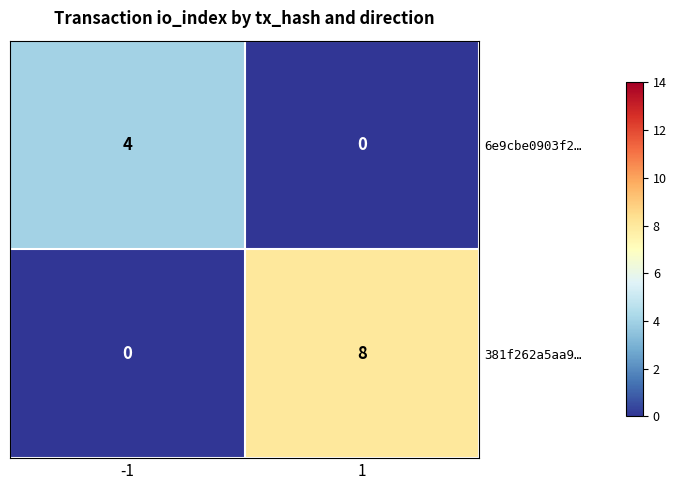

Rank the categories by 6e9cbe0903f2… value from lowest to highest.

1, -1